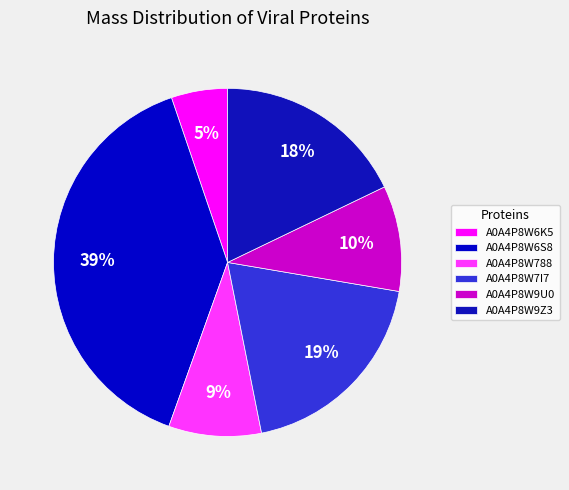

To the nearest percent, what is the difference between the A0A4P8W6K5 and A0A4P8W7I7 slice percentages?

14%